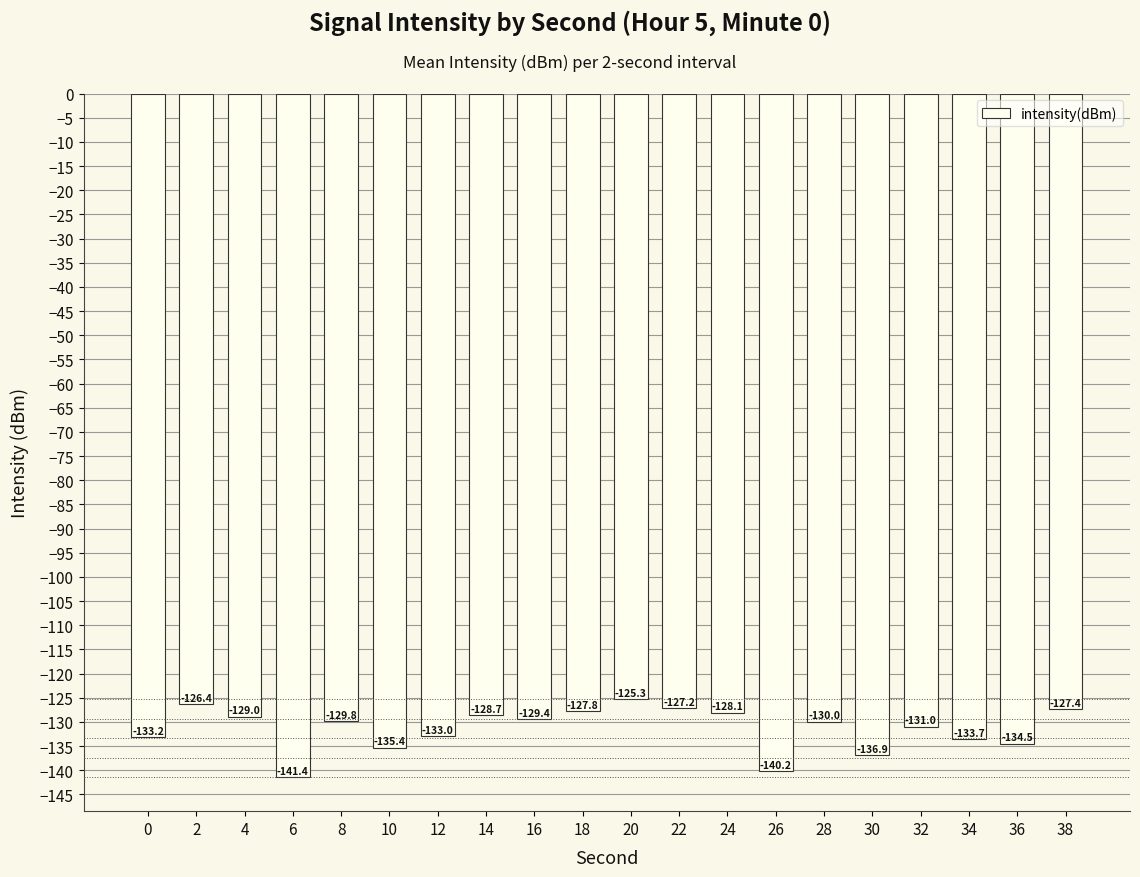

Rank the categories by value from highest to lowest.

20, 2, 22, 38, 18, 24, 14, 4, 16, 8, 28, 32, 12, 0, 34, 36, 10, 30, 26, 6